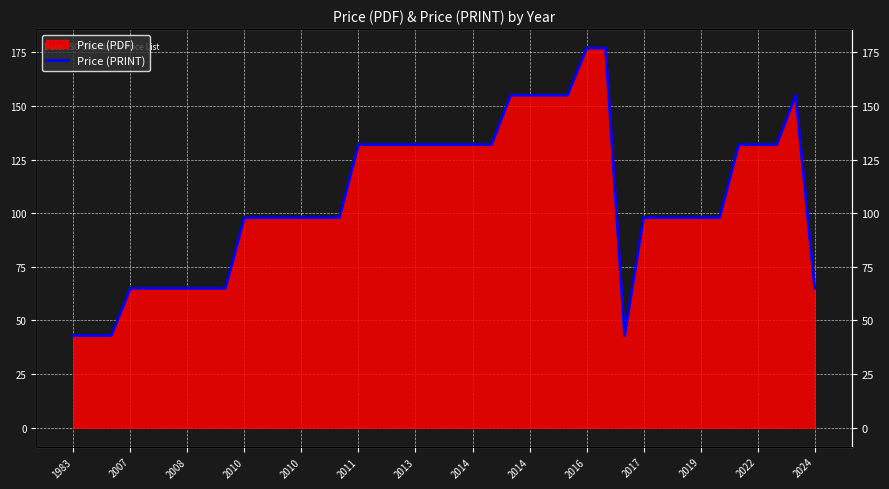

What value does the data have at 34, to the nearest 5?

100